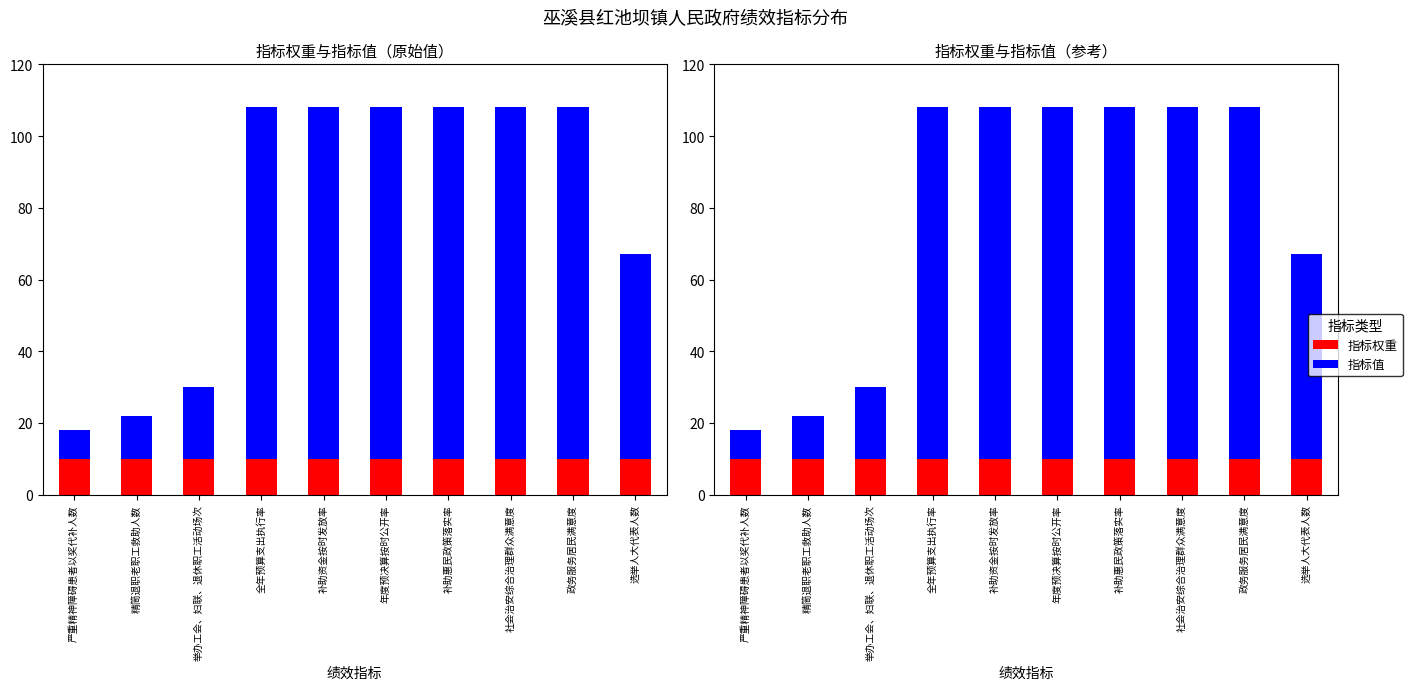

List the series in order of their overall mean, lowest first.

指标权重, 指标值